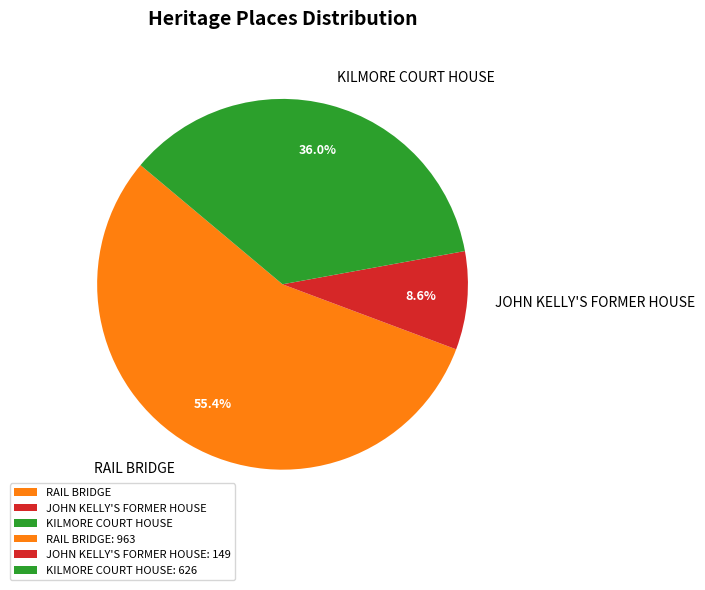

What percentage is NOT represented by JOHN KELLY'S FORMER HOUSE?

91.4%